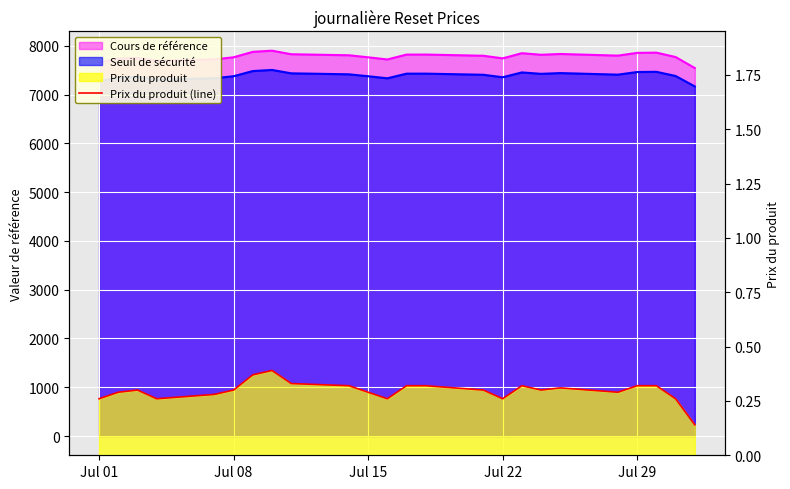

Is it true that the value at Jul 08 is 0.4?

False